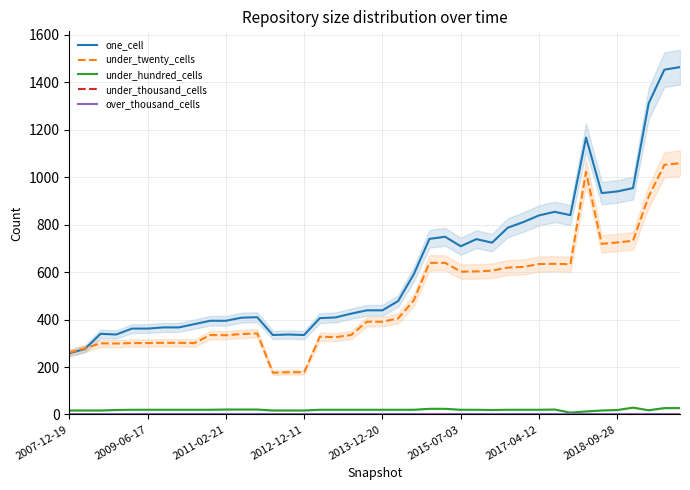

Which series has the largest total across all categories?

one_cell